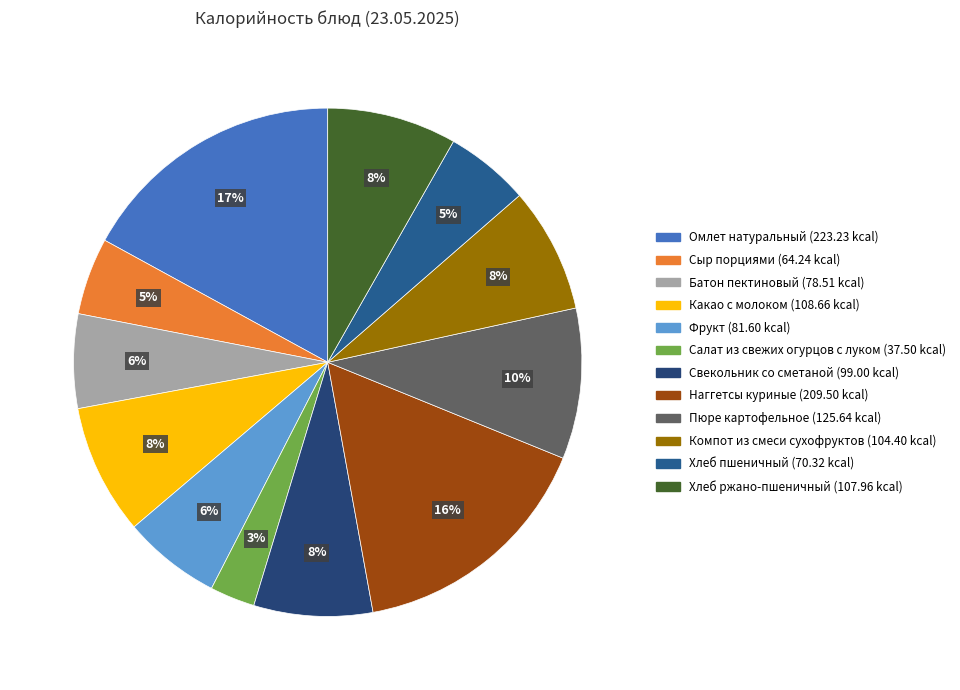

What is the ratio of the value at Батон пектиновый to the value at Наггетсы куриные?

0.4